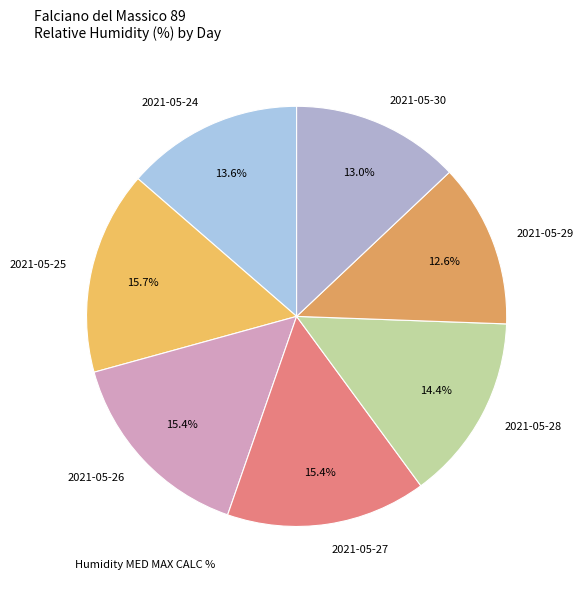

Is it true that 2021-05-28 is 14% of the pie?

True